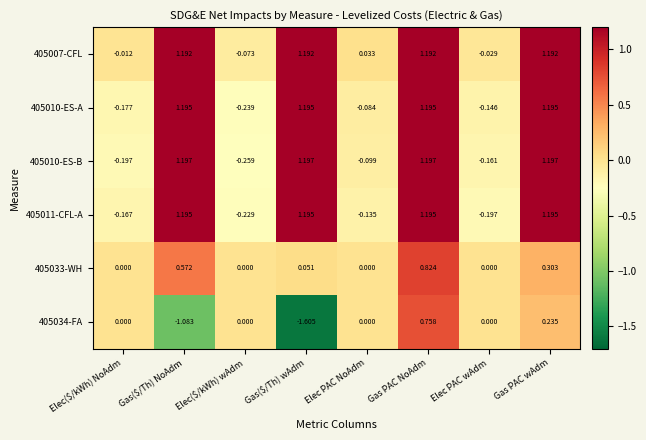

At which label does 405010-ES-A first exceed 1?

Gas($/Th) NoAdm